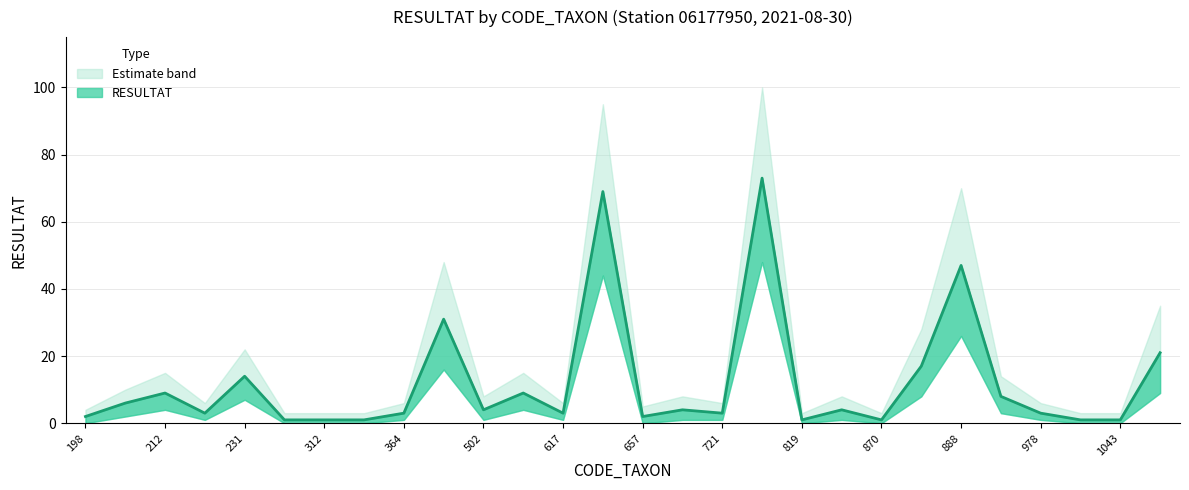

Which series changed the most between 622 and 880?

RESULTAT_upper